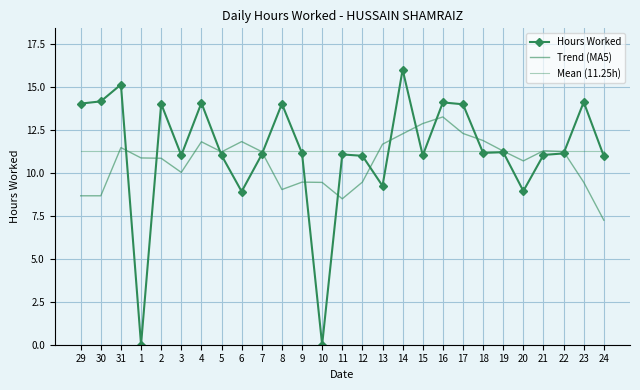

How many interior local peaks does the Hours Worked series have?

9